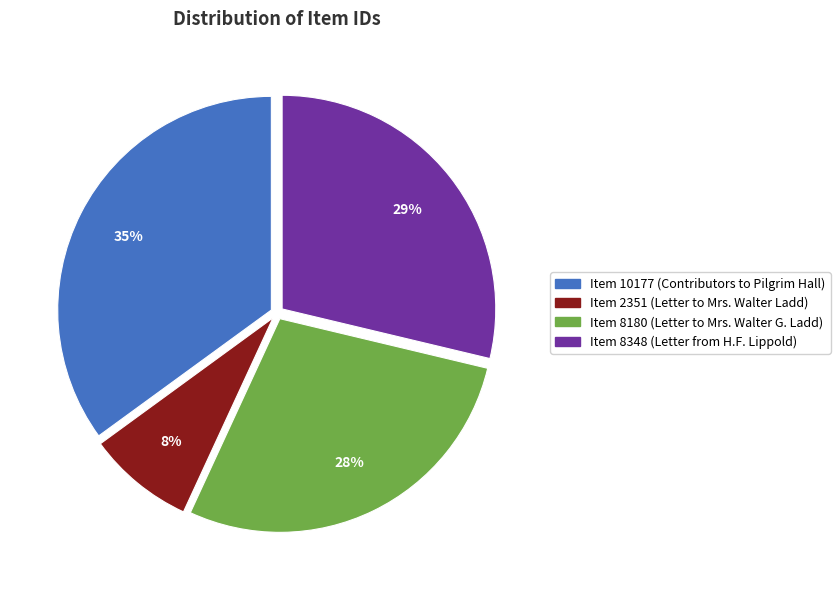

What is the smallest slice in the pie chart?

Item 2351 (Letter to Mrs. Walter Ladd)